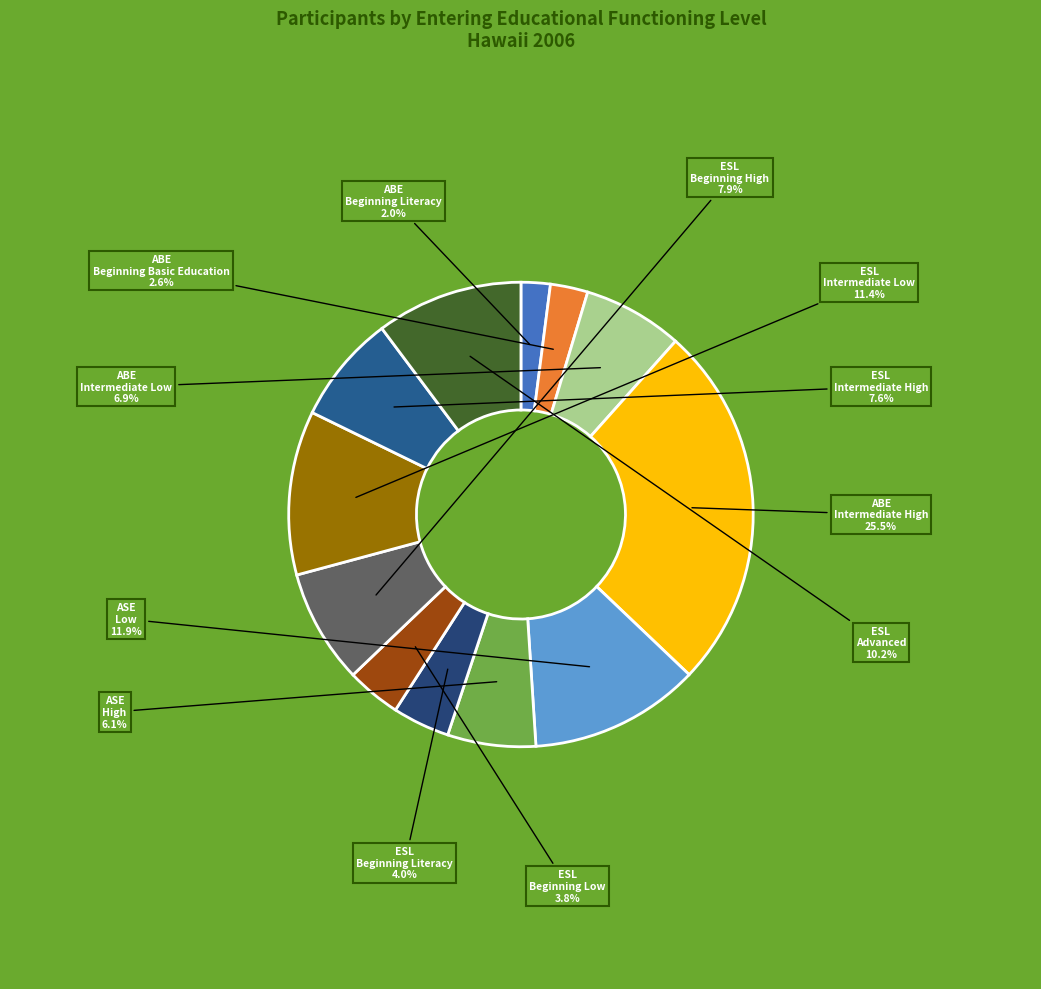

Which category has the smallest portion of the pie?

ABE Beginning Literacy